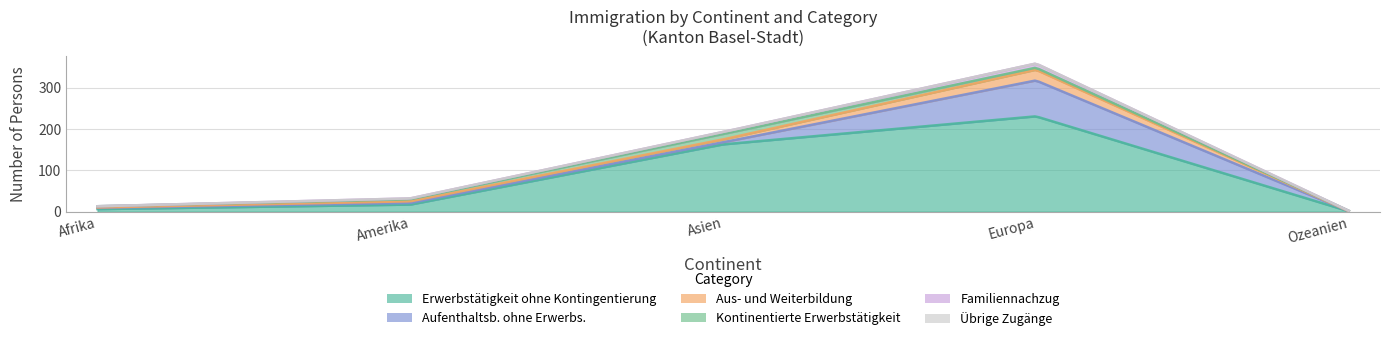

What is the difference between the Aus- und Weiterbildung values at Afrika and Asien?

6